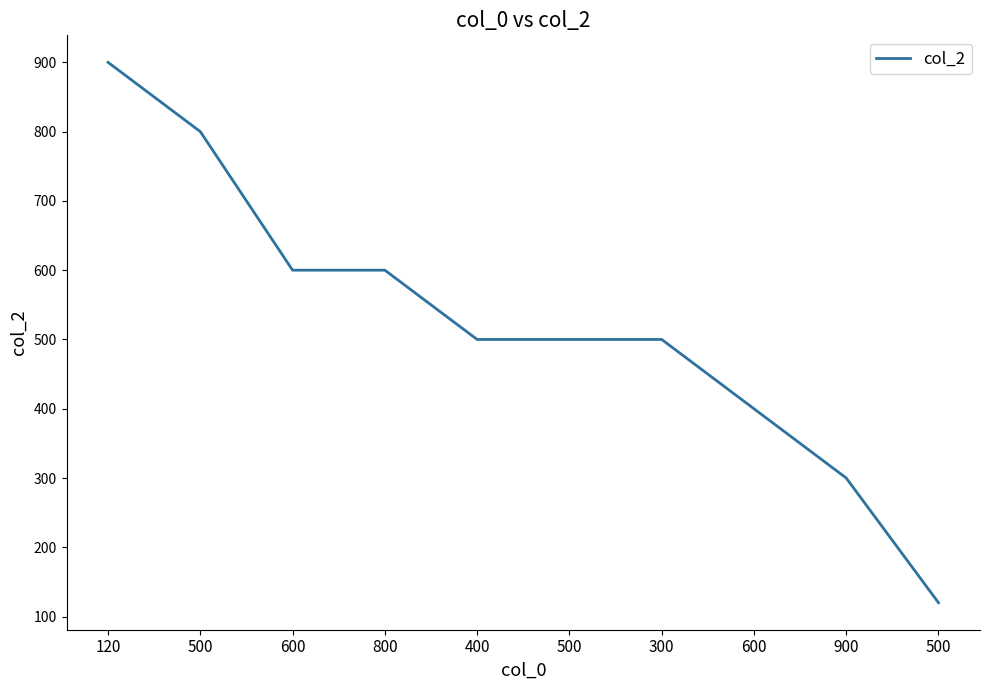

How many lines are shown in the chart?

1